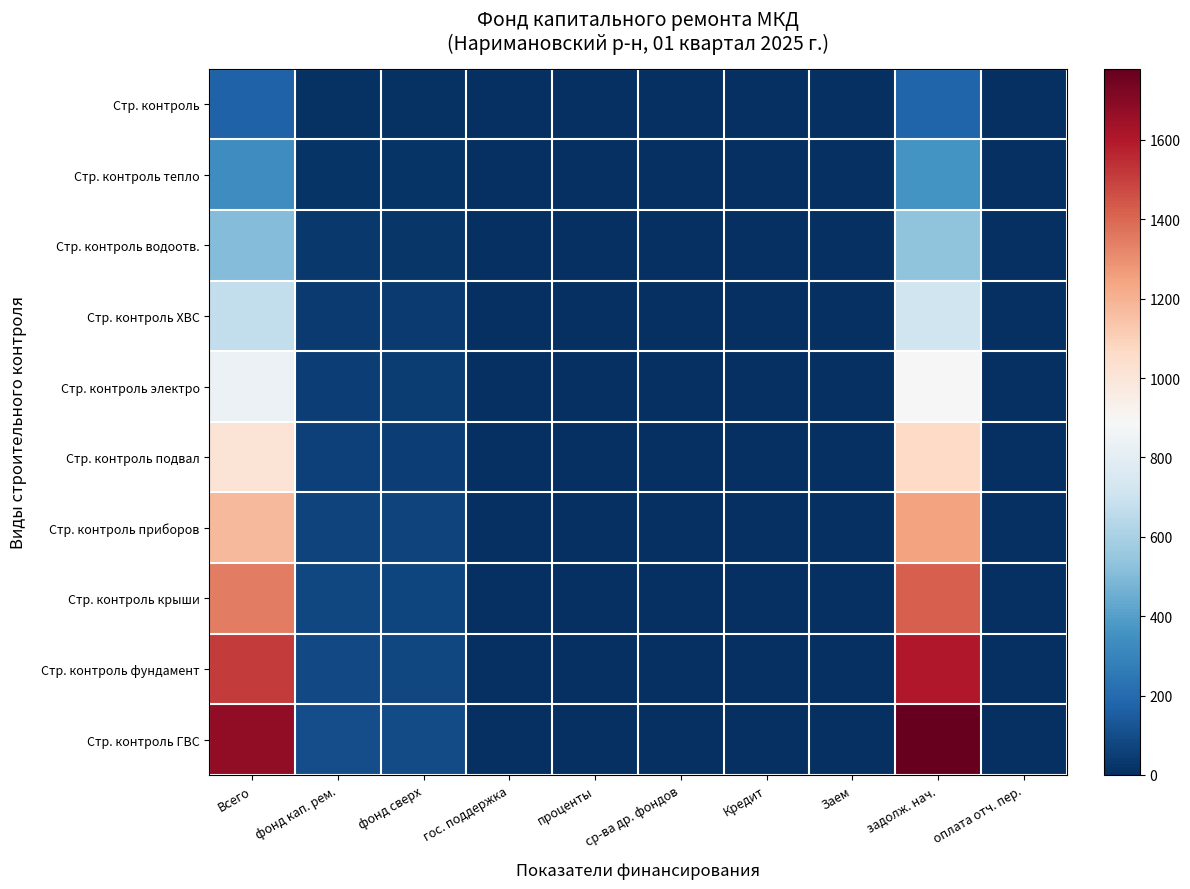

Which series has the largest total across all categories?

Стр. контроль ГВС